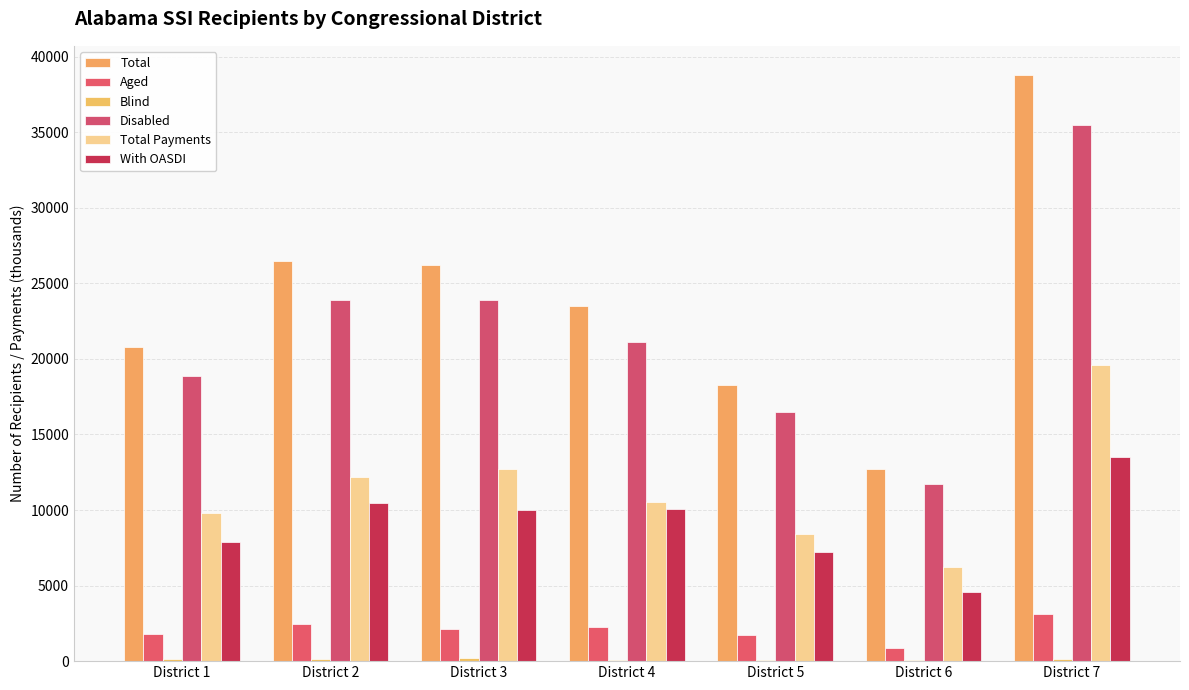

At which category is the sum across all series the highest?

District 7